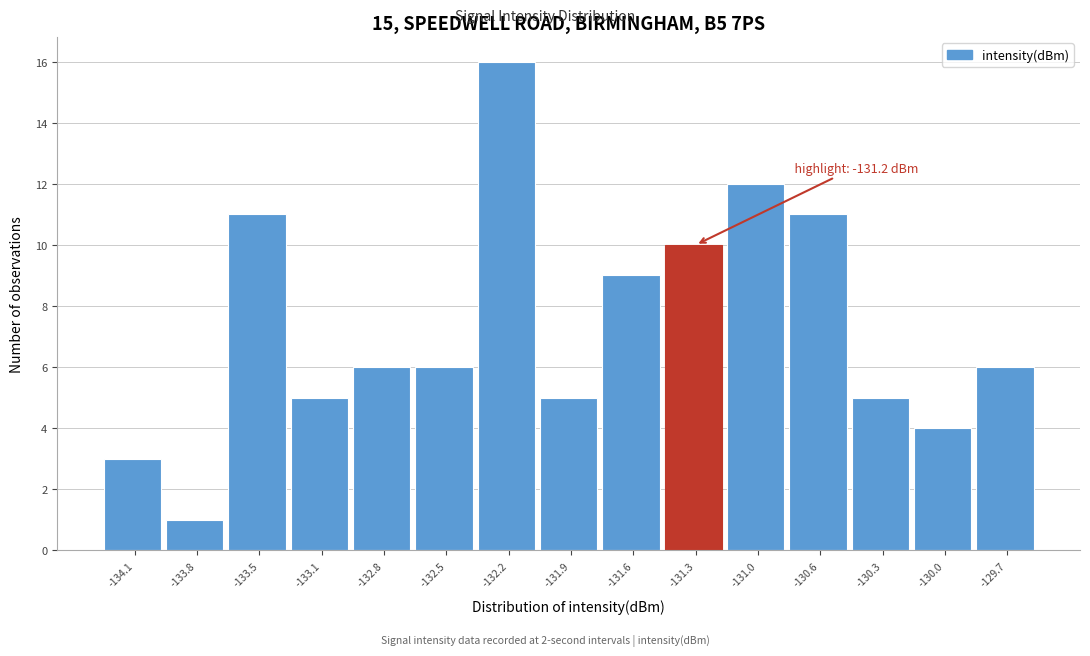

Over which range of the x-axis is the bar tallest?

-132.35 to -132.05